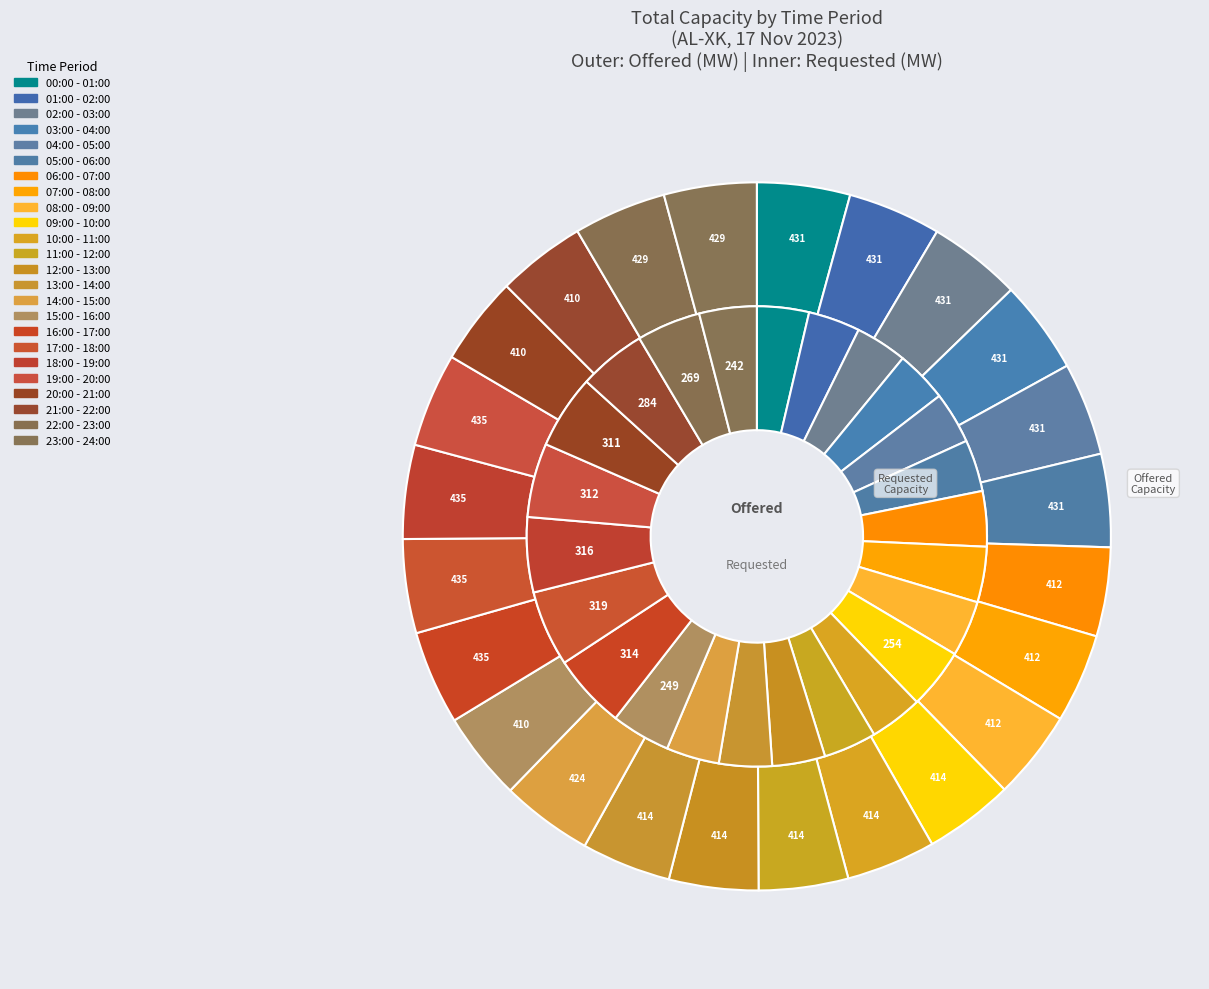

What is the largest slice in the pie chart?

16